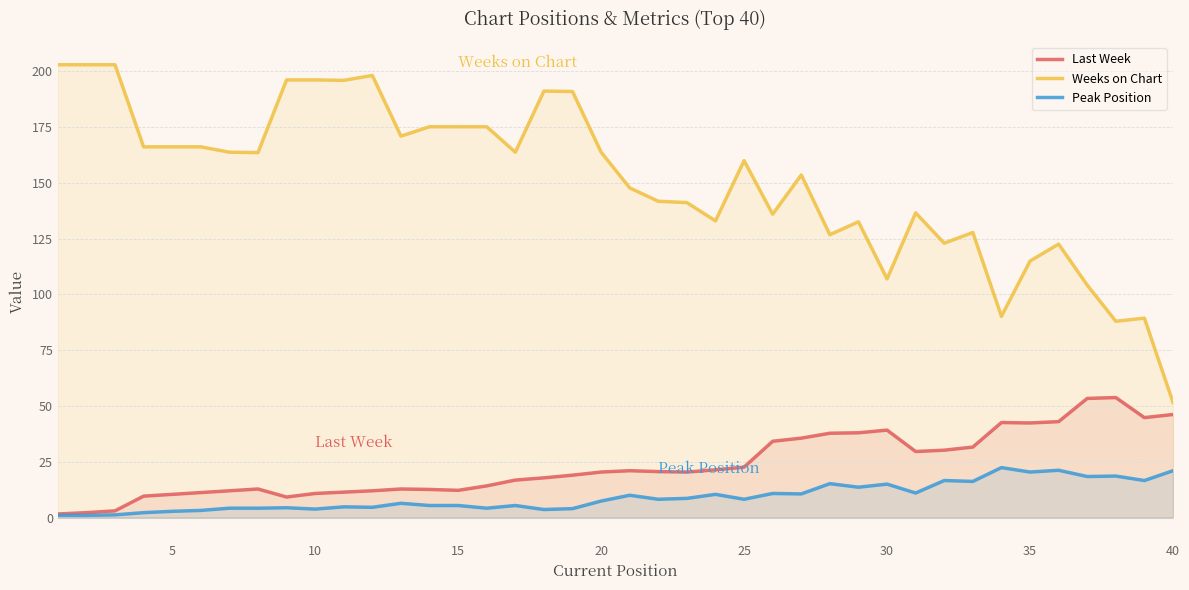

Which series has the largest total across all categories?

Weeks on Chart